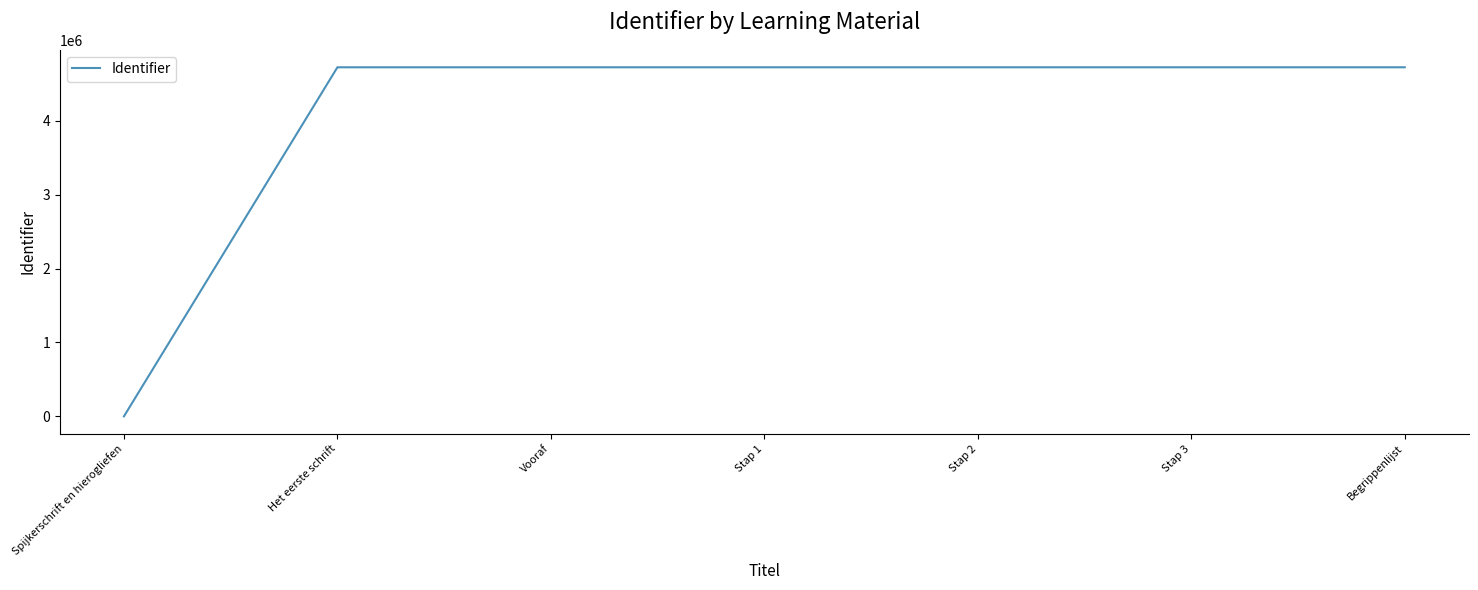

What is the change in value from Spijkerschrift en hierogliefen to Begrippenlijst?

+4725941